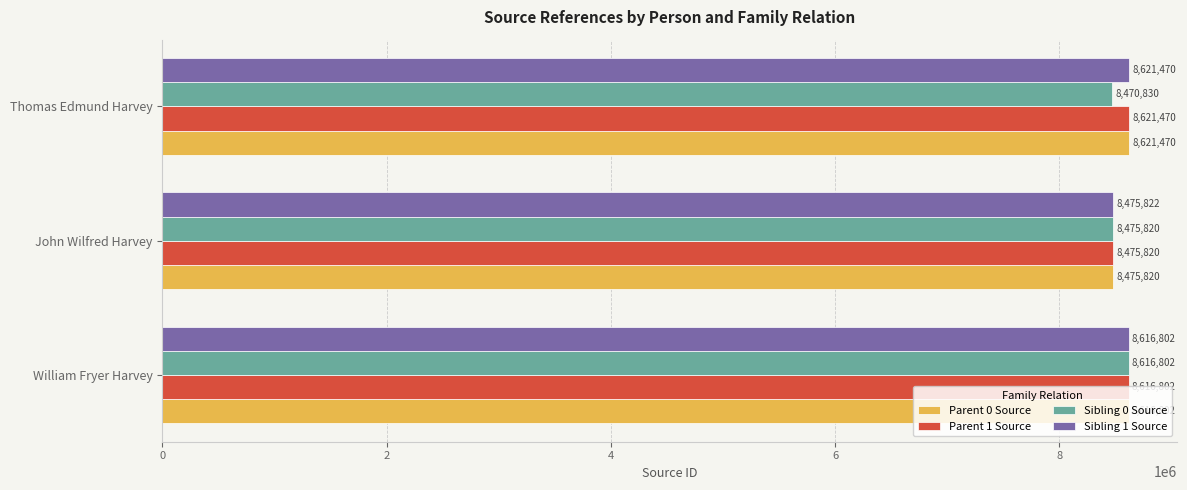

True or false: Sibling 0 Source has a value of 14973152 at William Fryer Harvey.

False